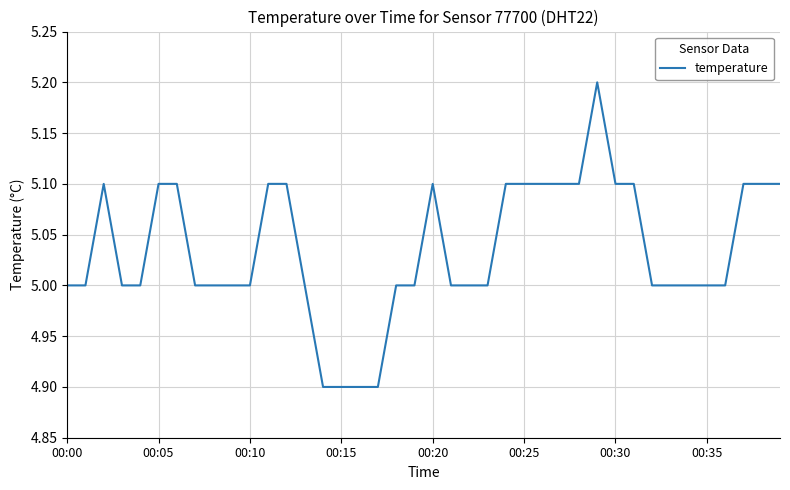

What is the difference between the maximum and minimum values?

0.3